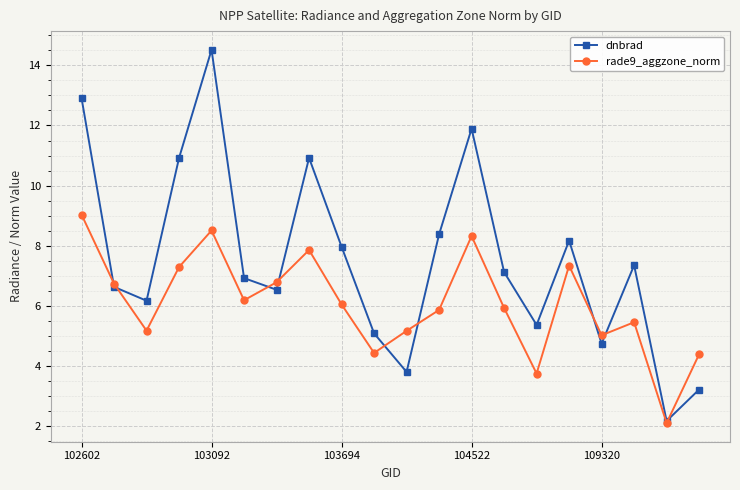

After their last crossing, which series has the higher values: rade9_aggzone_norm or dnbrad?

rade9_aggzone_norm